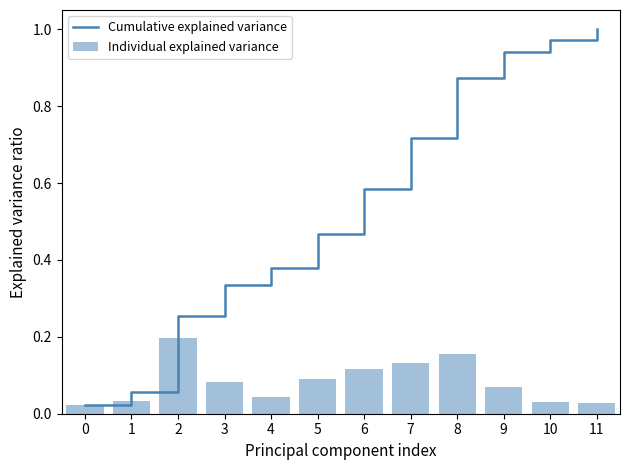

How many Individual explained variance values are between 0 and 1?

12